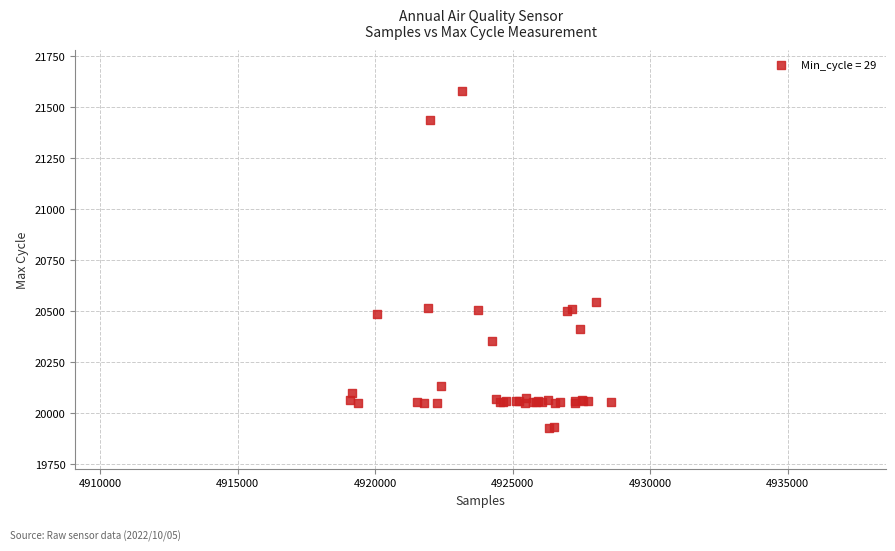

What Y value in the scatter plot is closest to 20753?

20546